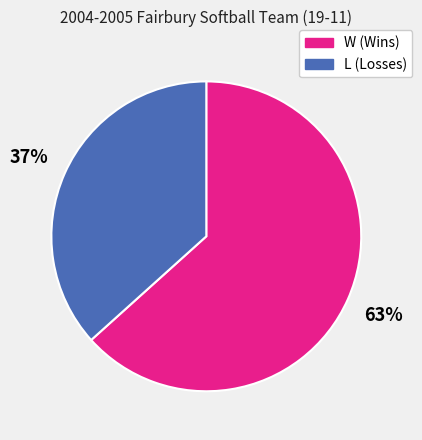

Is there any slice that represents more than half of the pie?

Yes